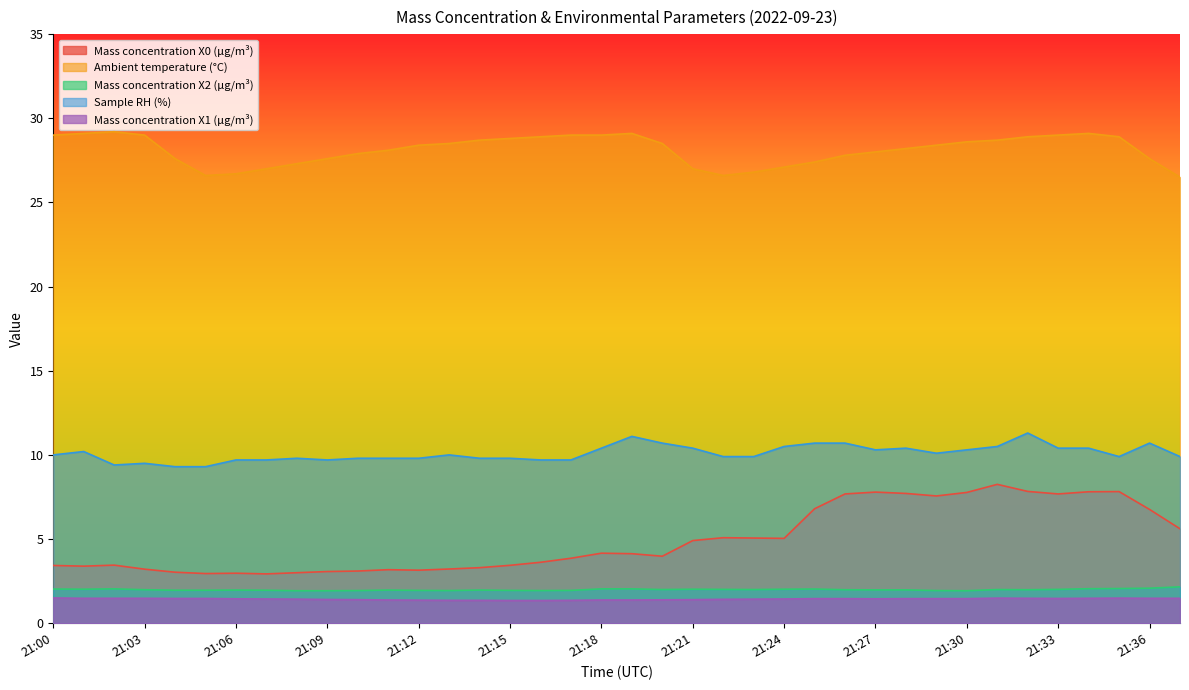

Which series has the largest range (max minus min)?

Mass concentration X0 (μg/m³)